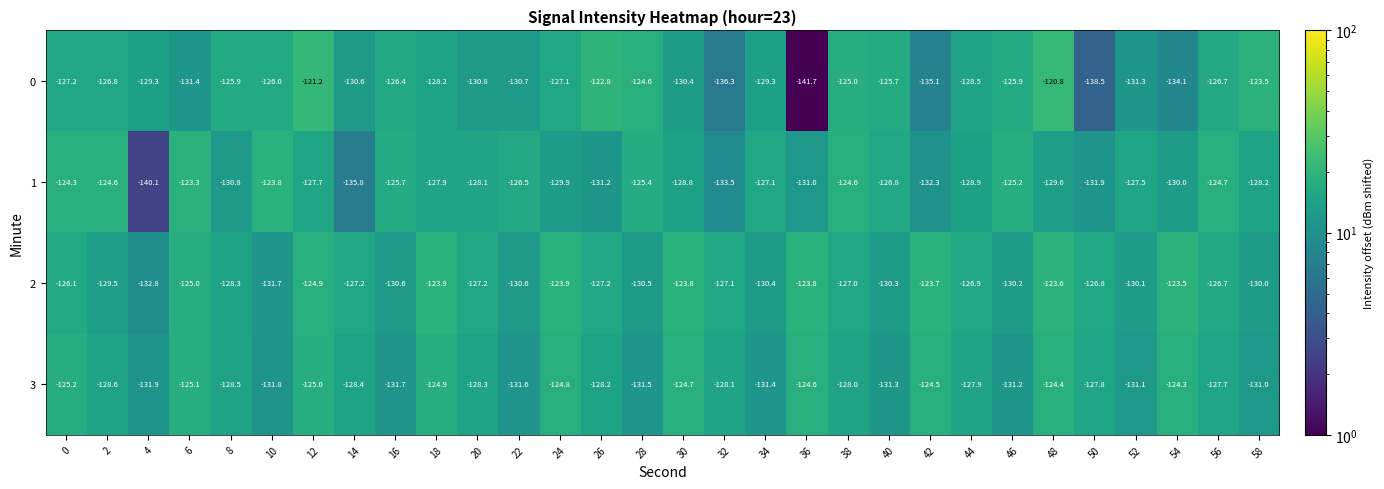

At which label is 2 closest to -128?

8